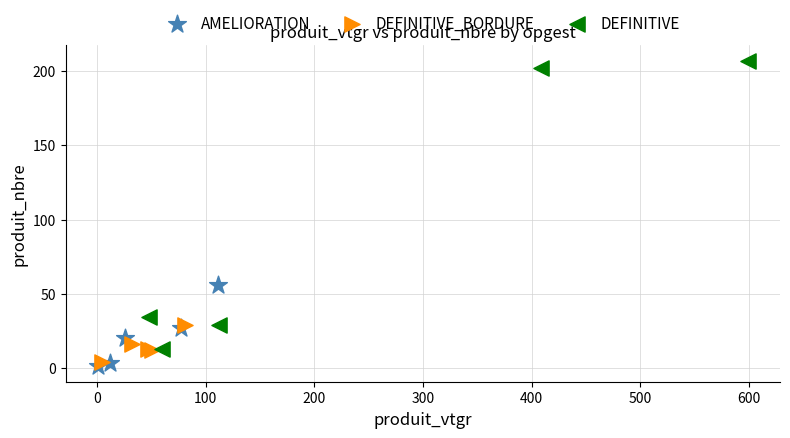

Which series has the largest Y range (max minus min)?

DEFINITIVE